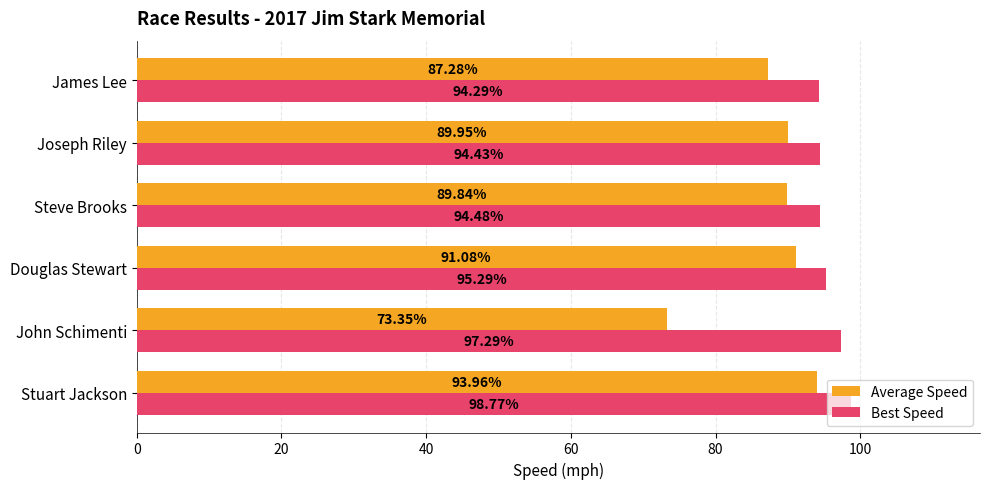

Rank the categories by Average Speed value from highest to lowest.

Stuart Jackson, Douglas Stewart, Joseph Riley, Steve Brooks, James Lee, John Schimenti